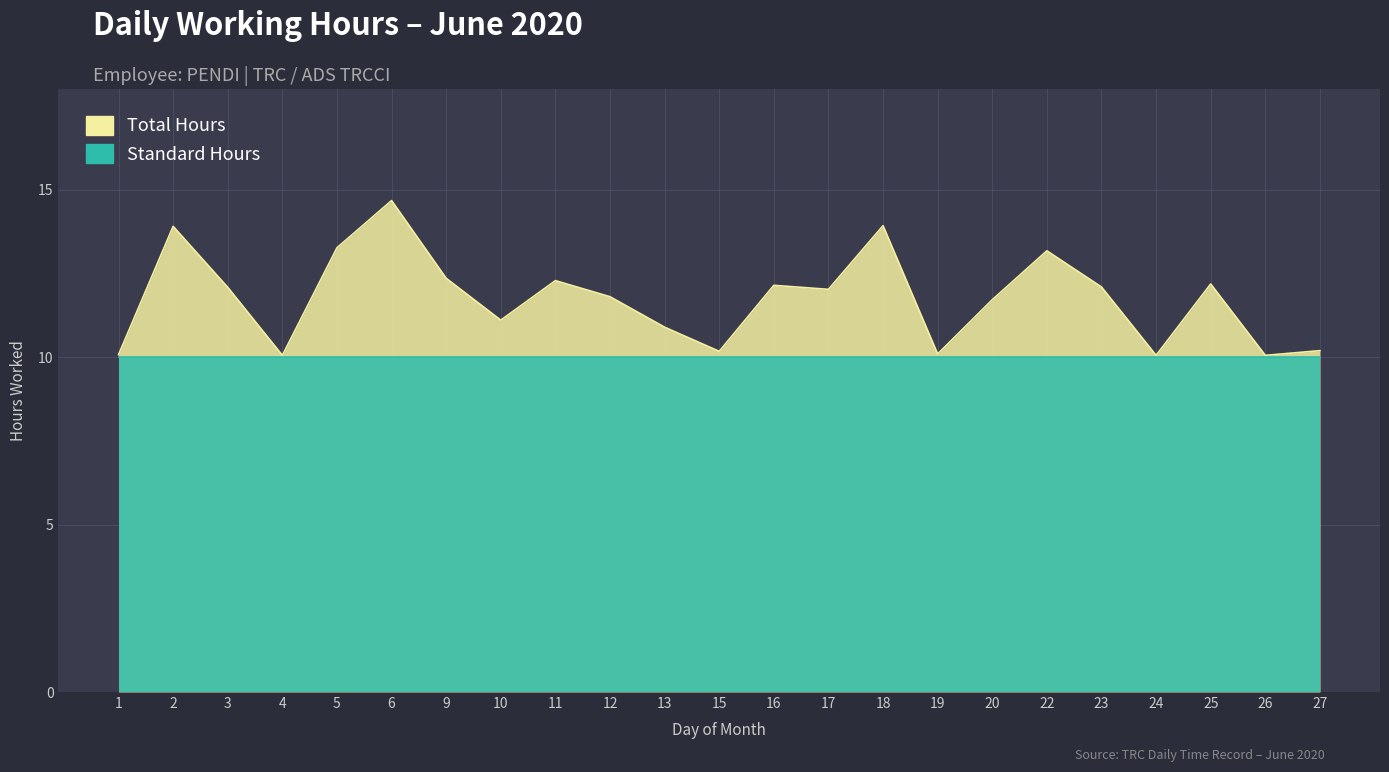

How many values are below 12?

11